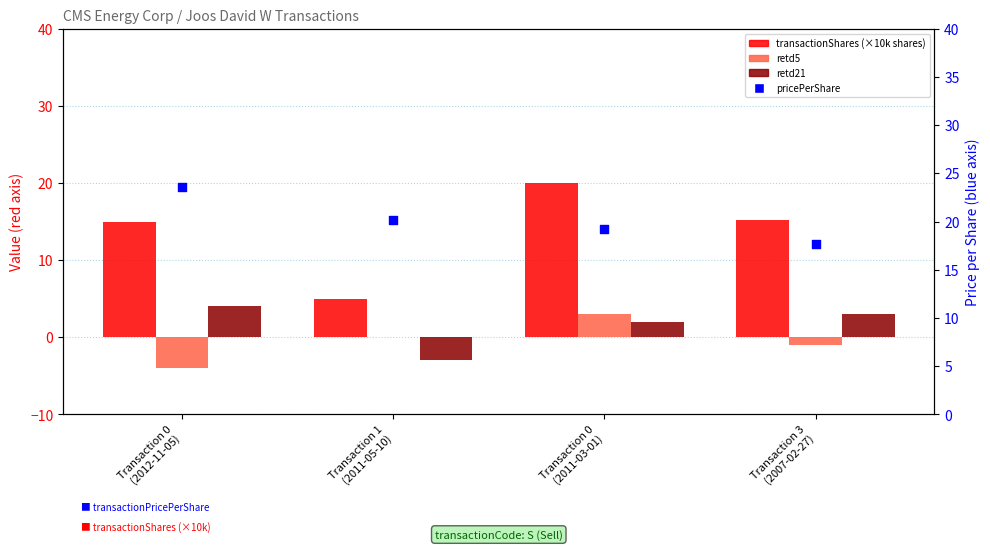

At how many categories does at least one series exceed 16?

4